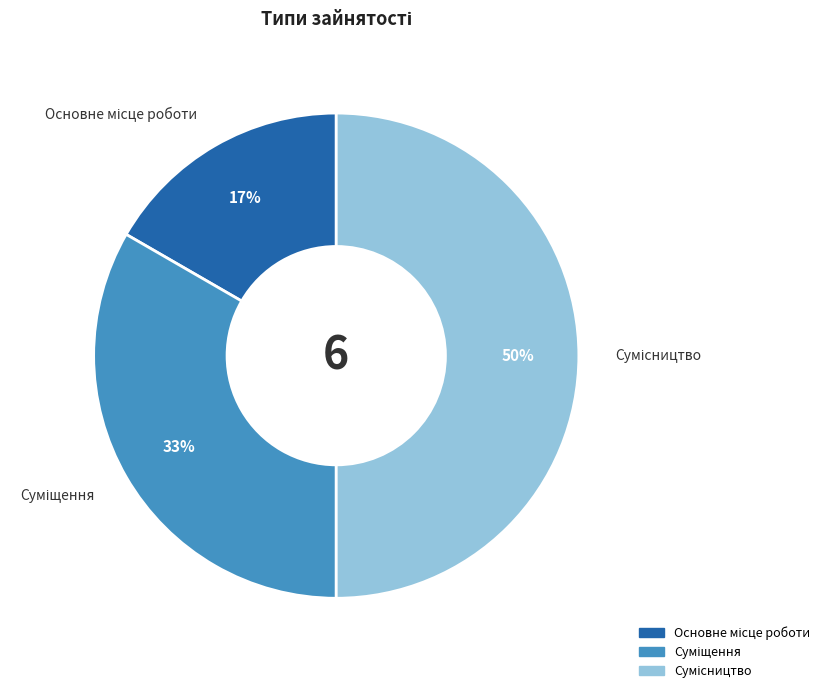

To the nearest percent, what is the average slice percentage?

33%